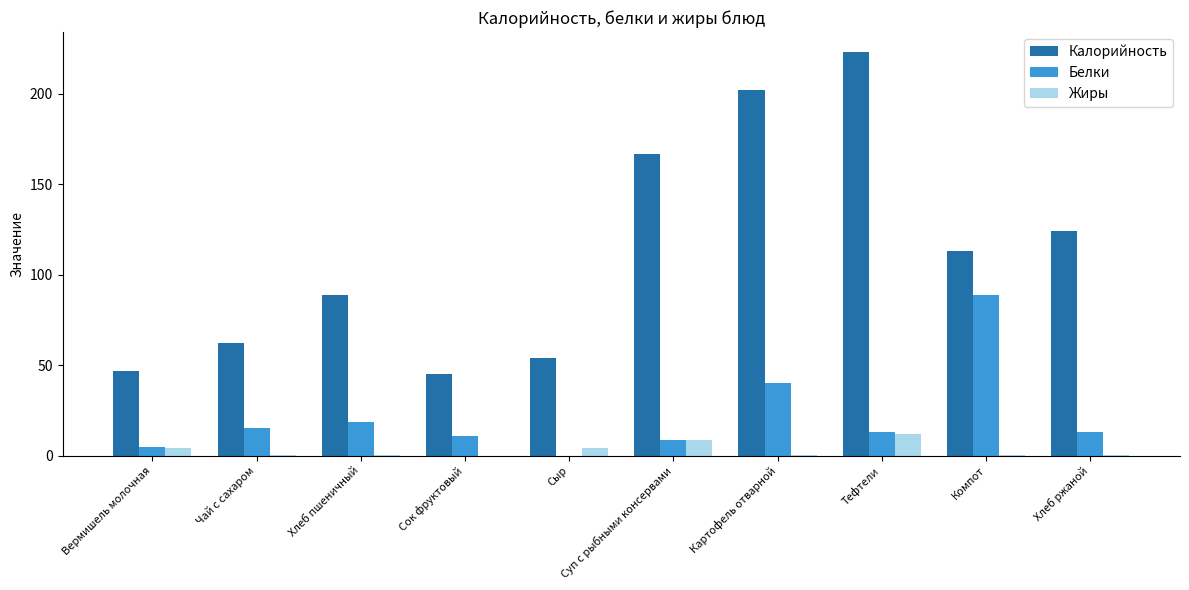

Is it true that Калорийность equals 120.2 at Хлеб пшеничный?

False